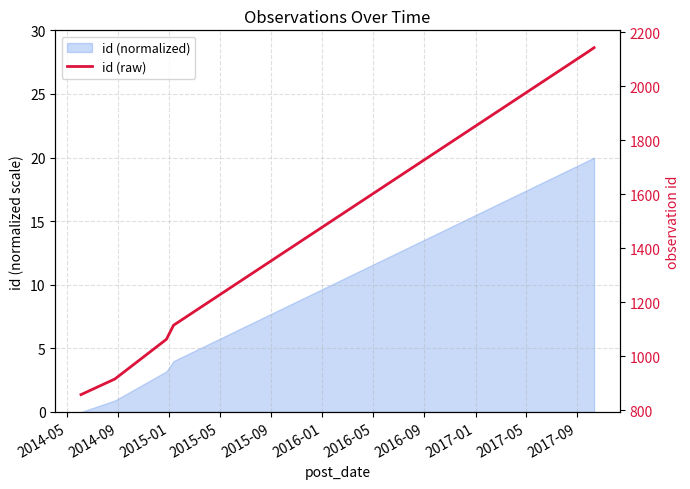

At which category does the chart reach its minimum across all series?

2014-05